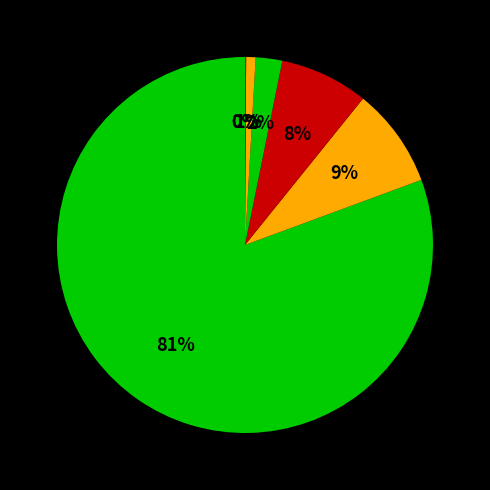

Which category has the smallest portion of the pie?

JSC Insurance Company Tao